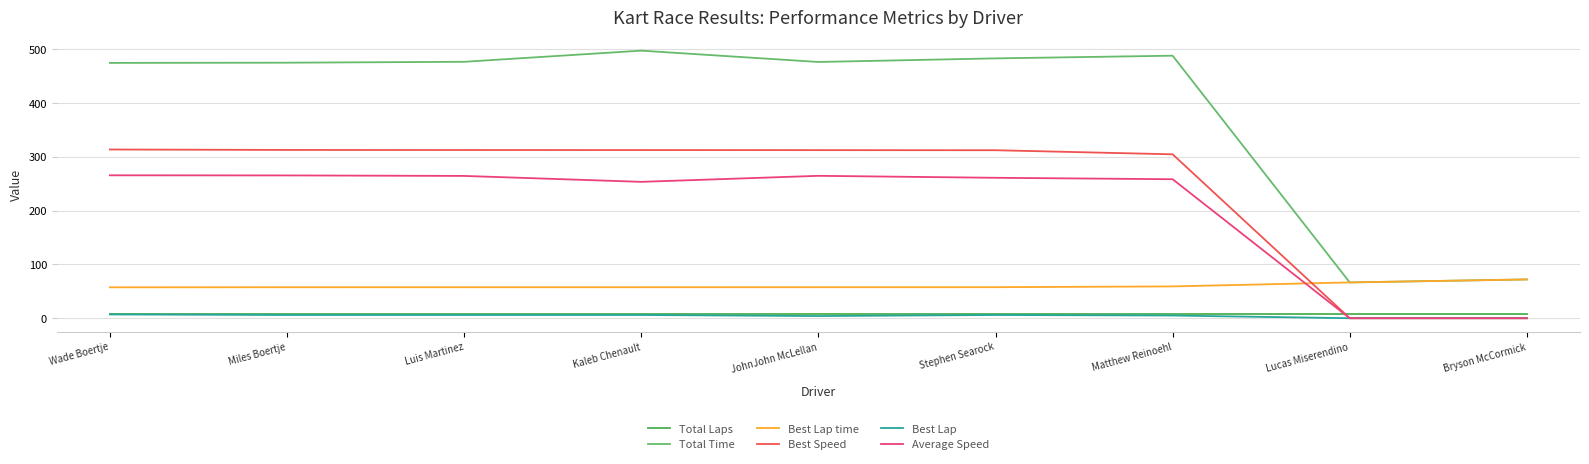

What are all the series names shown in the legend?

Total Laps, Total Time, Best Lap time, Best Speed, Best Lap, Average Speed